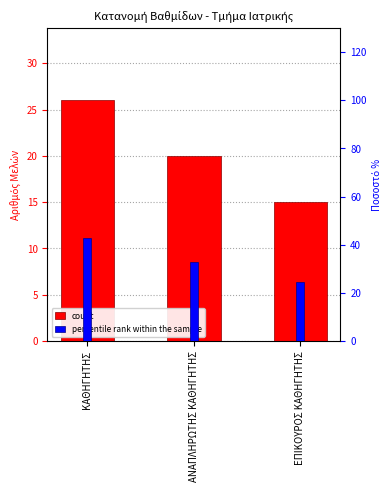

What is the label of the 3rd bar from the left?

ΕΠΙΚΟΥΡΟΣ ΚΑΘΗΓΗΤΗΣ